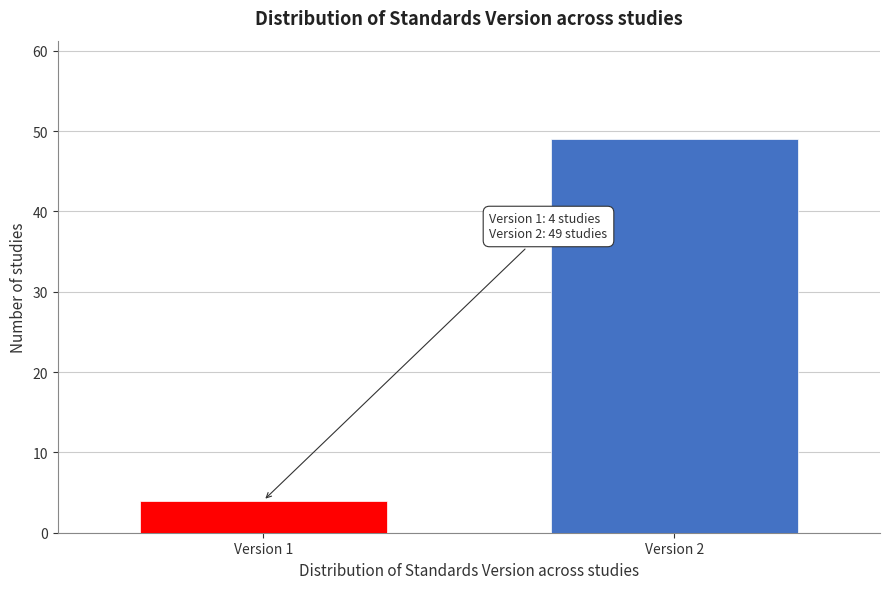

Reading left to right, list all the values displayed in this chart.

4	49